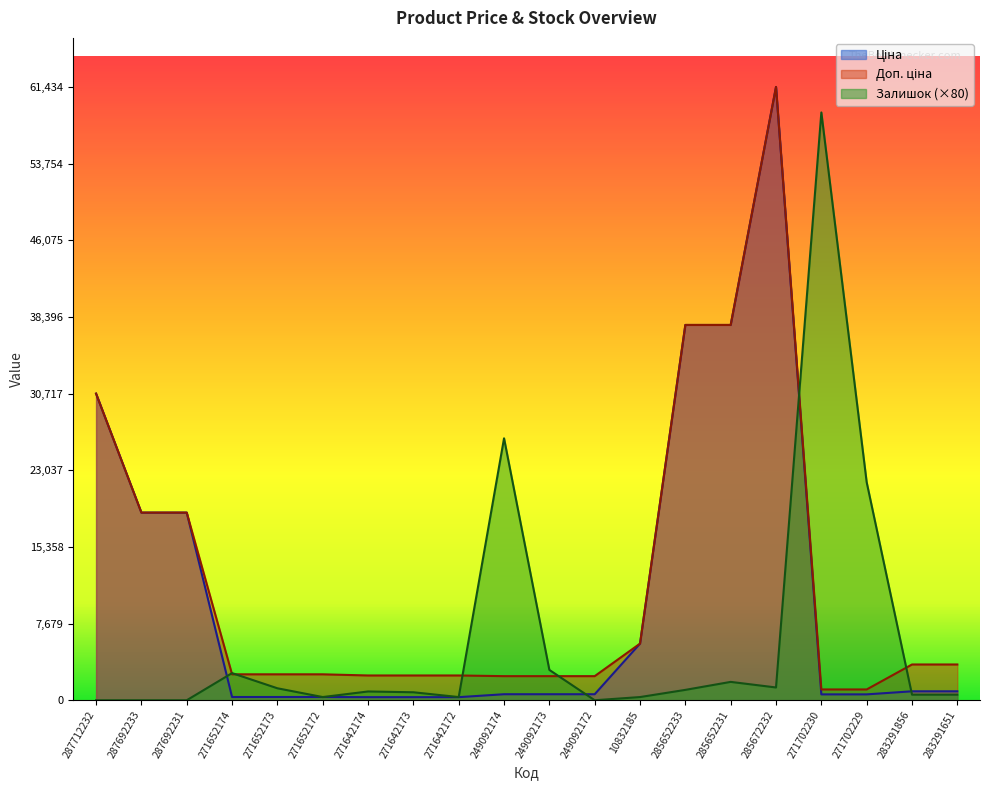

True or false: Доп. ціна has a value of 287.9 at 271702230.

False